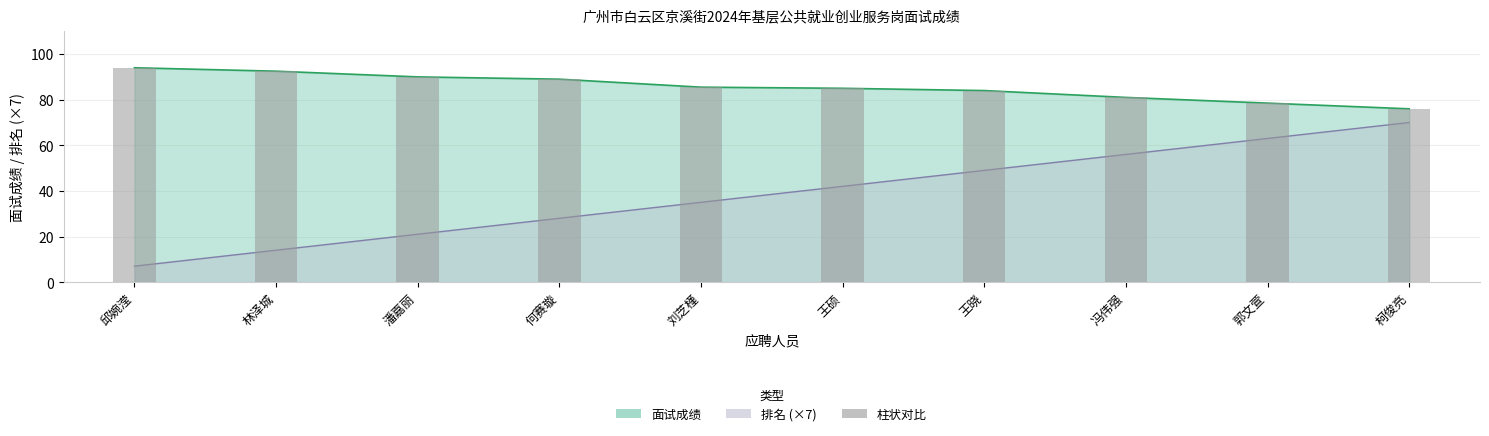

Which label corresponds to the largest value in the chart?

邱婉滢